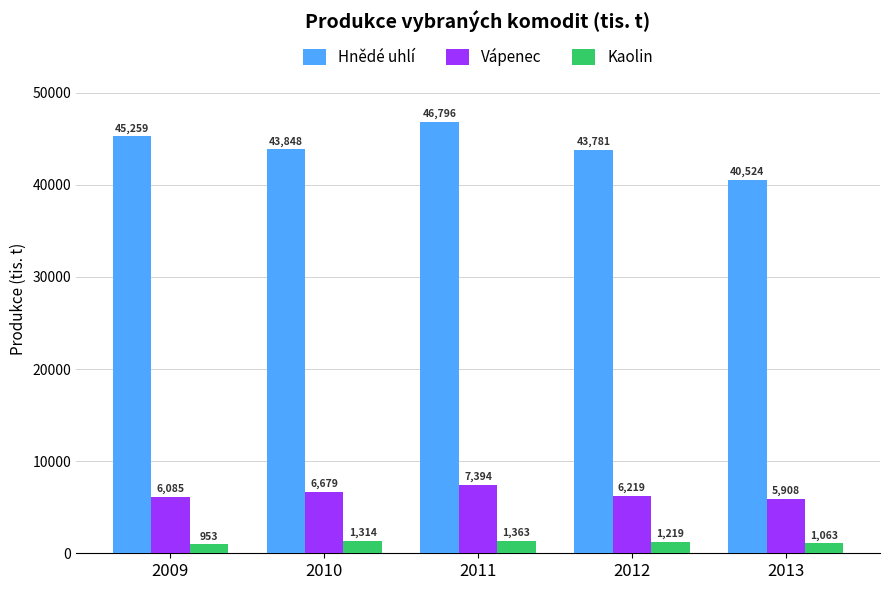

The value of Vápenec at 2011 is 3788.3. True or false?

False